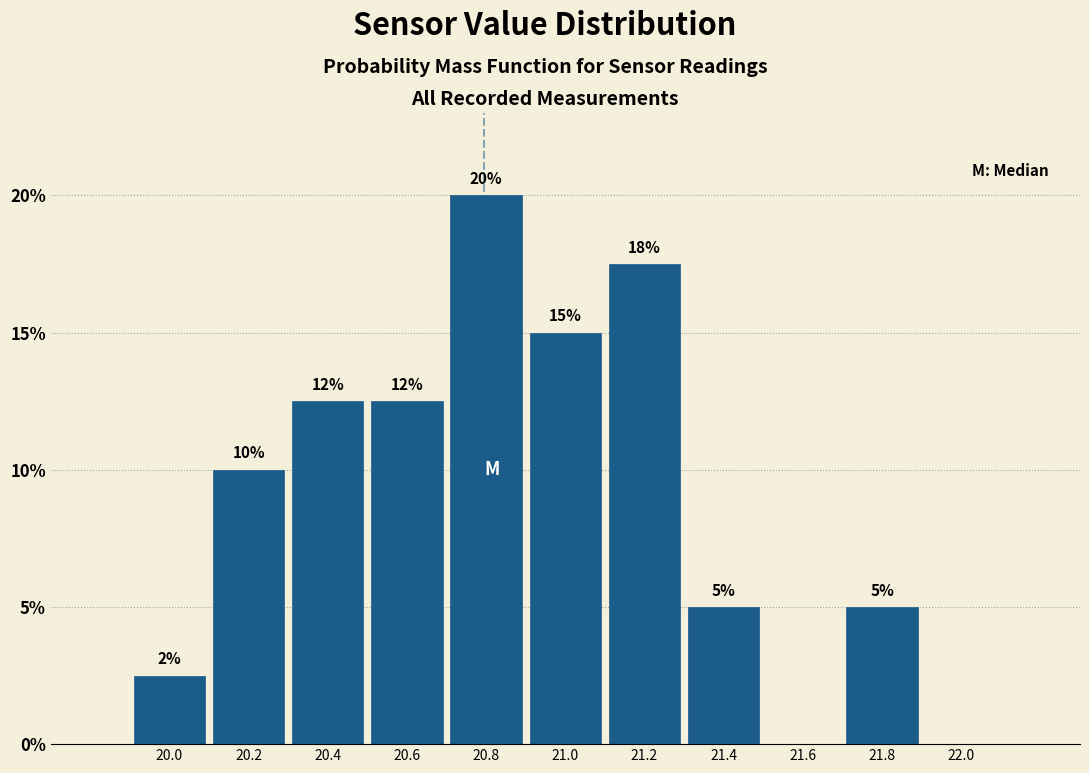

Which range on the x-axis has the tallest bar?

20.7 to 20.9